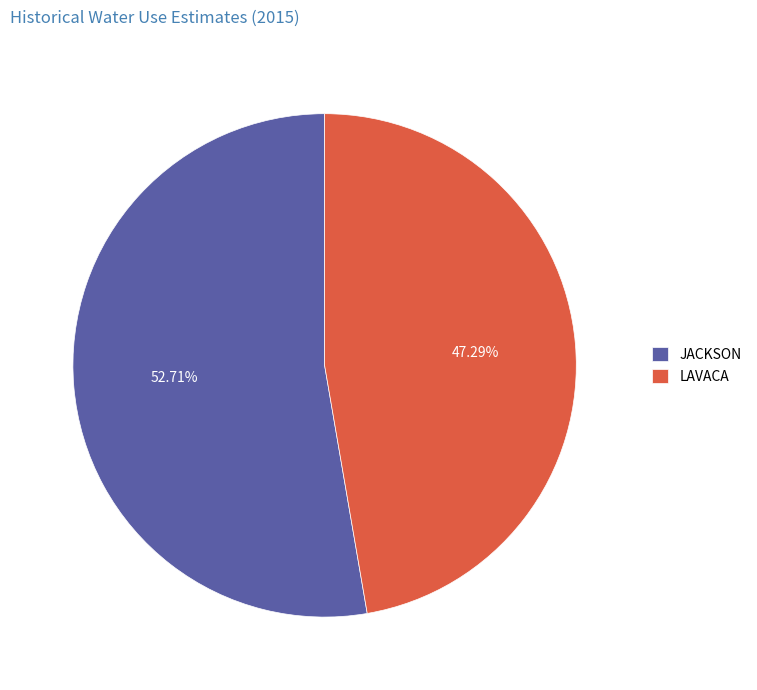

To the nearest percent, what percentage of the pie is JACKSON?

53%